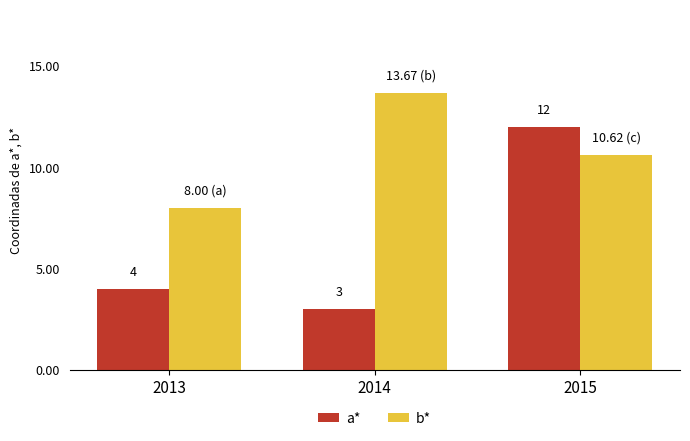

What is the lowest value of the b* series?

8.0